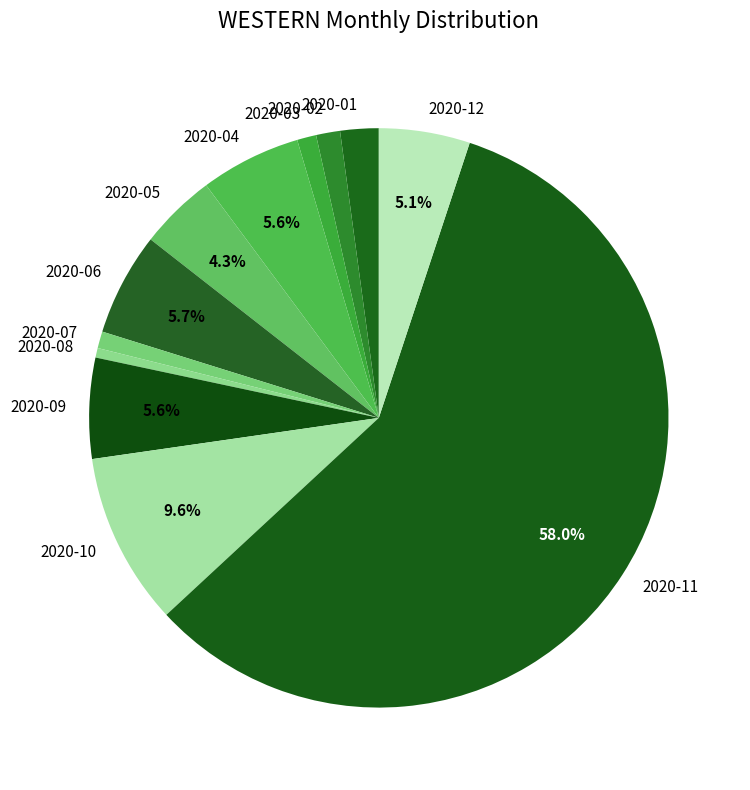

To the nearest percent, what percentage of the pie is 2020-05?

4%